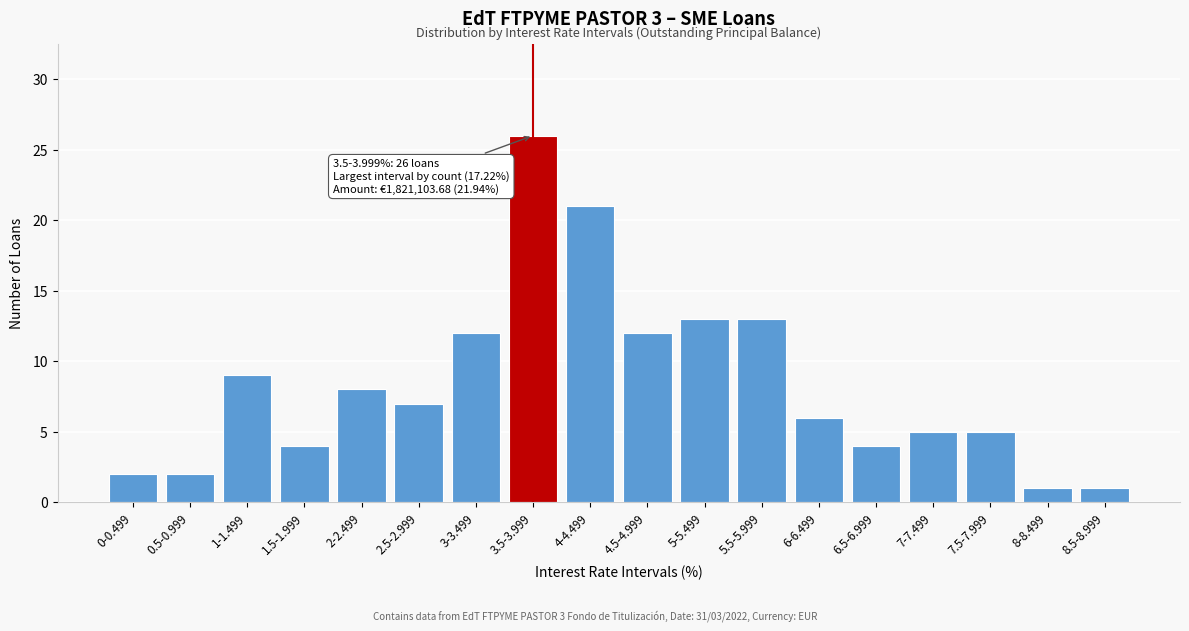

Reading left to right, what are all the values shown in this chart?

2	2	9	4	8	7	12	26	21	12	13	13	6	4	5	5	1	1